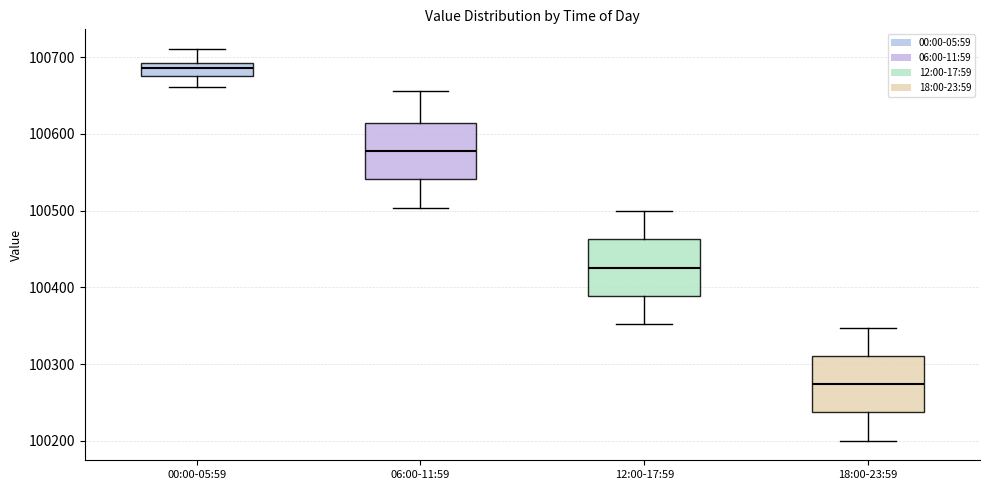

Reading left to right, read every box against the y-axis: the position of its median line, the range the box covers, and the ends of its whiskers. The values are not printed on the chart, so give them approximately, as read against the axis.

00:00-05:59: median 100690 (inside the box), box 100670 to 100690, whiskers 100660 to 100710
06:00-11:59: median 100580, box 100540 to 100610, whiskers 100500 to 100660
12:00-17:59: median 100430, box 100390 to 100460, whiskers 100350 to 100500
18:00-23:59: median 100270, box 100240 to 100310, whiskers 100200 to 100350